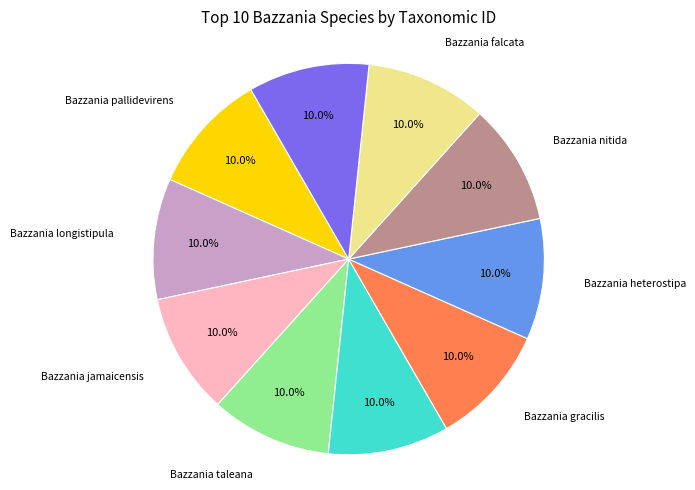

Approximately how many times larger is the value at Bazzania pallidevirens compared to Bazzania longistipula?

1.0